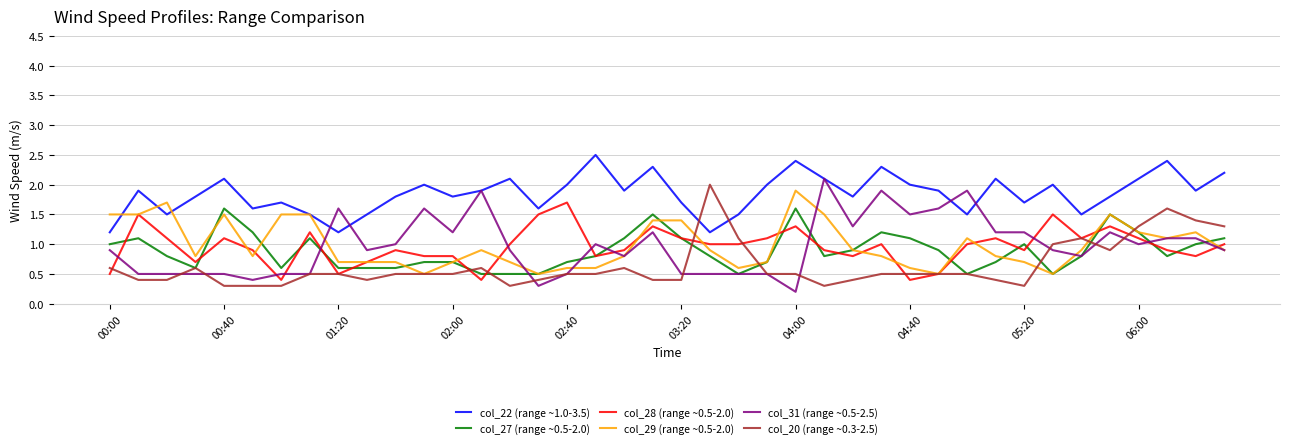

Which series has the largest total across all categories?

col_22 (range ~1.0-3.5)